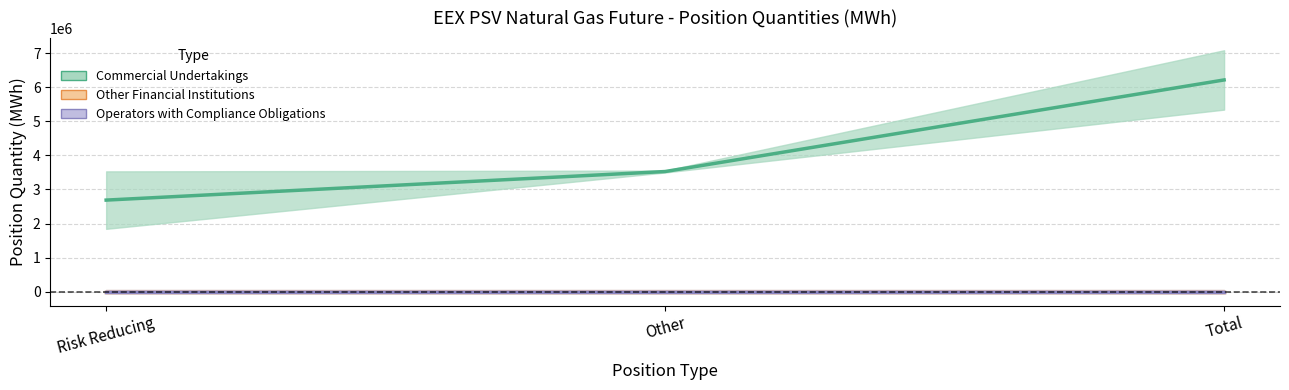

Reading right to left, what are all the values shown in this chart?

Commercial Undertakings Long: 7087536	3555264	3532272
Commercial Undertakings Short: 5344560	3499680	1844880
Other Financial Long: 0	0	0
Other Financial Short: 0	0	0
Operators Long: 0	0	0
Operators Short: 0	0	0